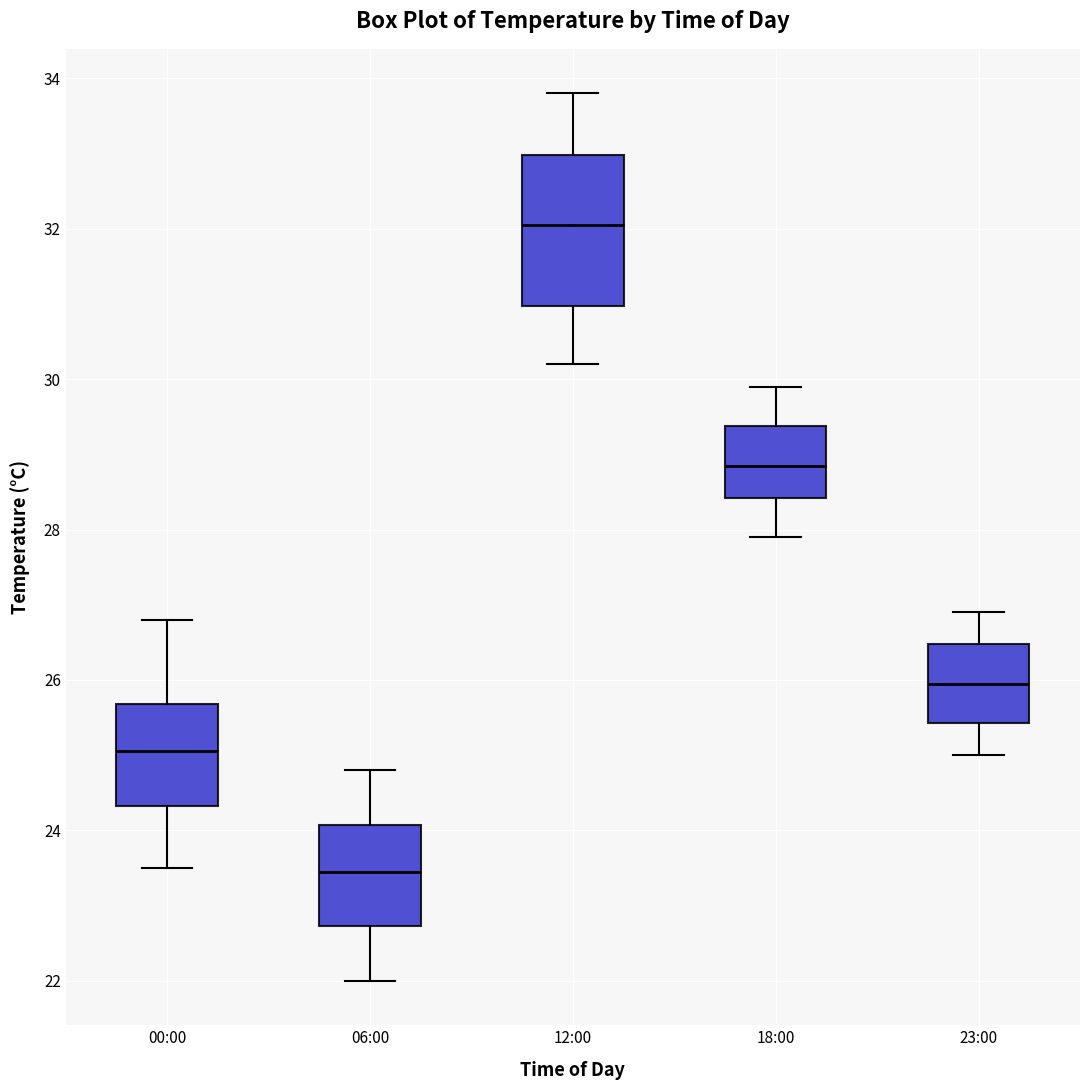

Where does the upper whisker of the box for 23:00 end on the y-axis? The values are not printed on the chart, so give them approximately, as read against the axis.

27.0